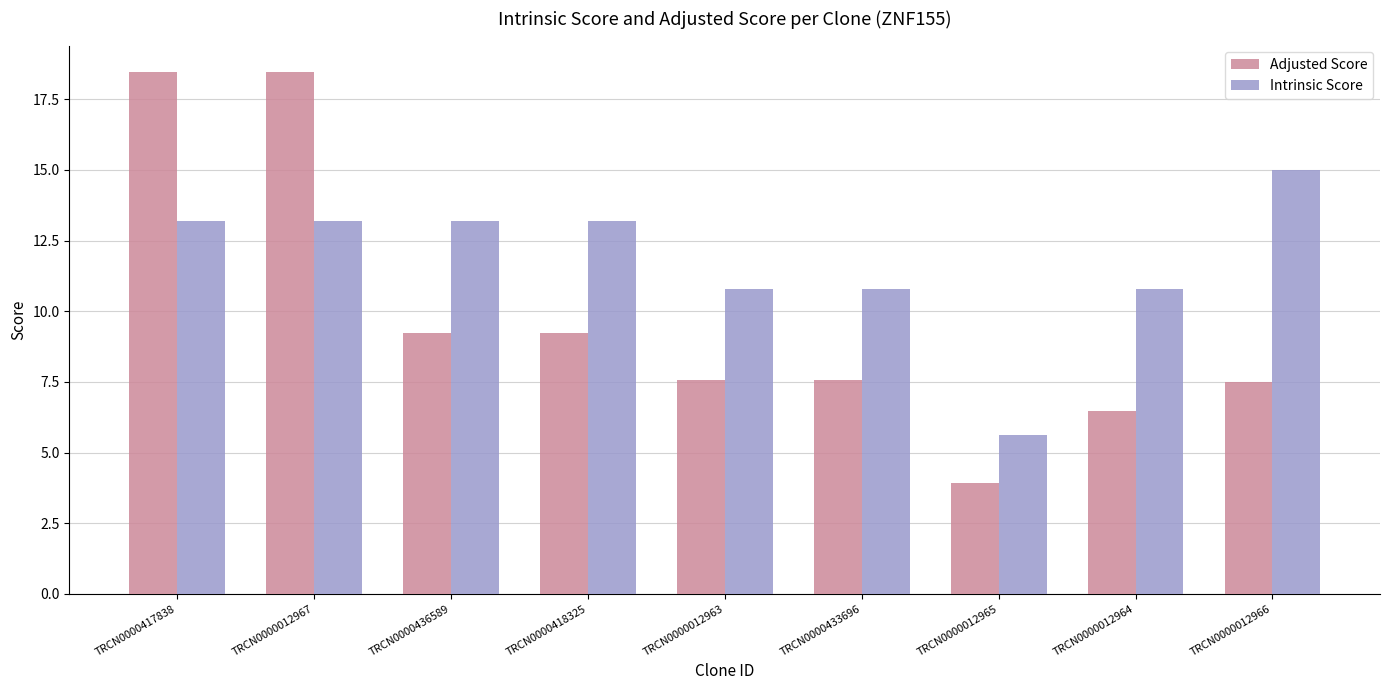

What are all the series names shown in the legend?

Adjusted Score, Intrinsic Score